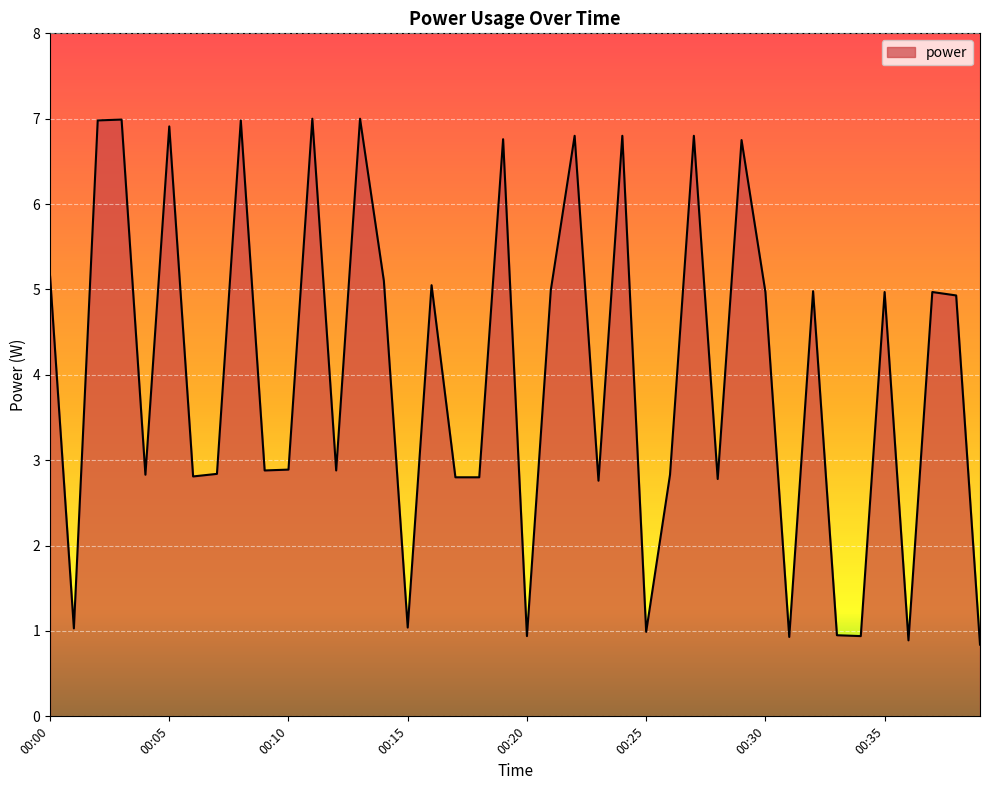

What is the maximum value shown in the chart?

7.0